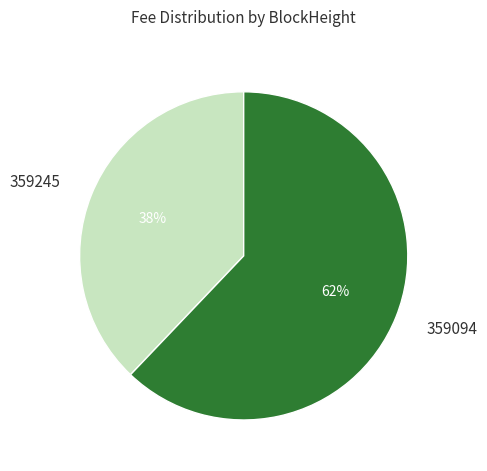

To the nearest percent, what is the average slice percentage?

50%